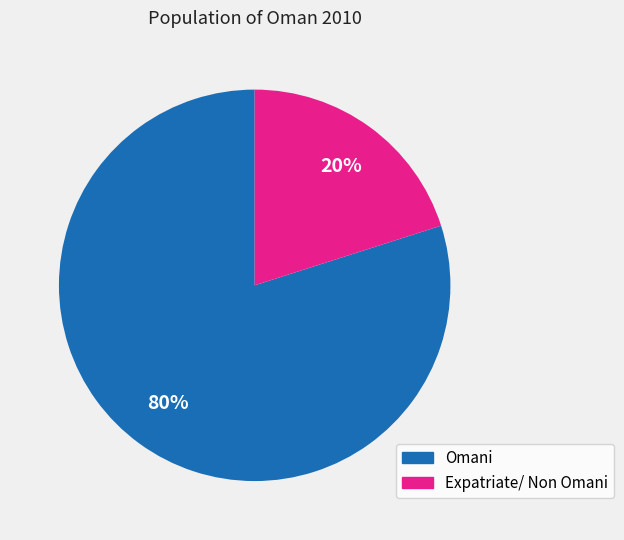

To the nearest percent, what percentage of the pie is Omani?

80%